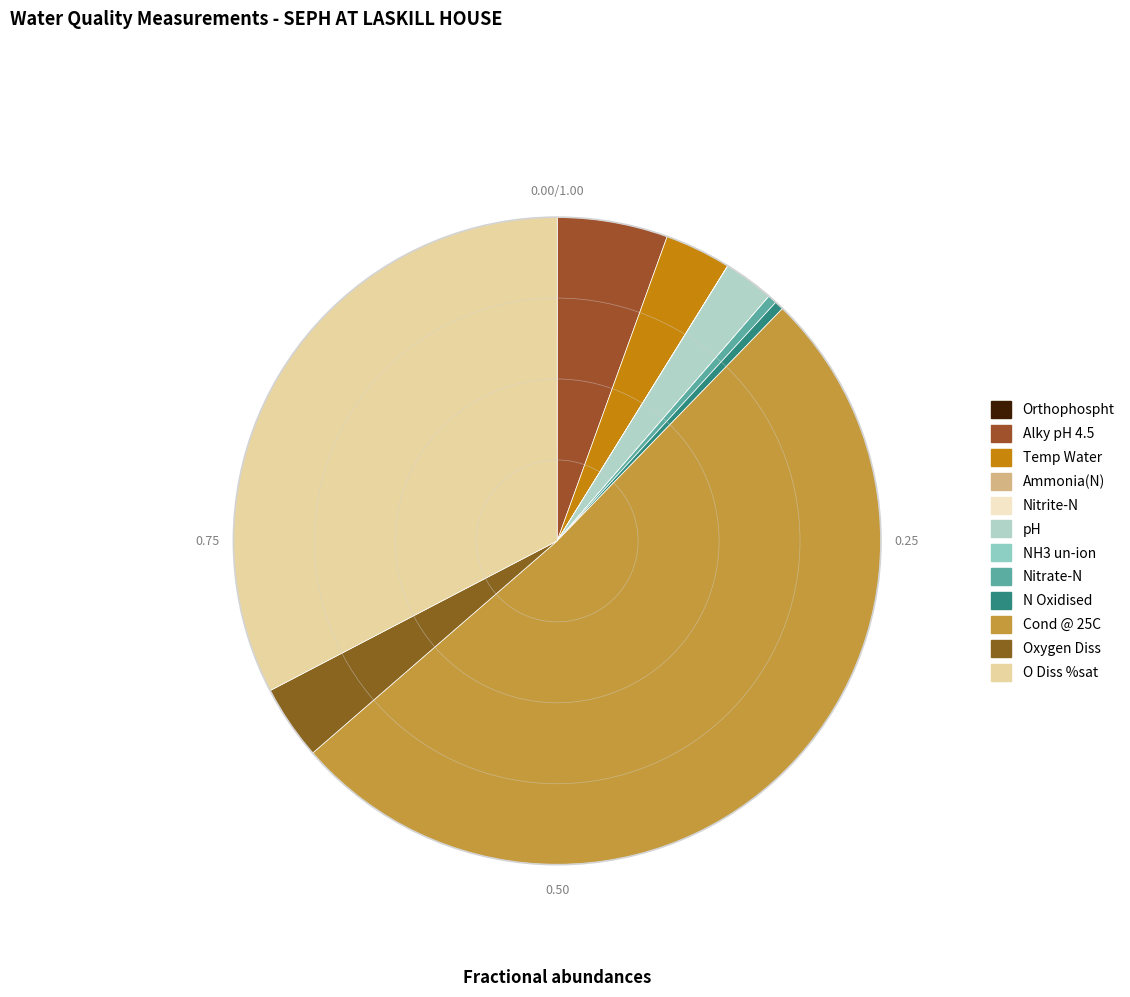

To the nearest percent, what is the difference between the largest and smallest slice percentages?

51%